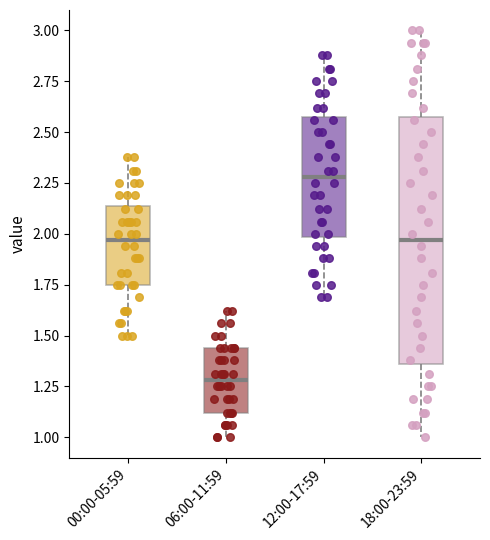

Reading left to right, transcribe this box plot: for each box, give where its median line is, the range the box spans, and where its two whiskers end, as read against the y-axis. The values are not printed on the chart, so give them approximately, as read against the axis.

00:00-05:59: median 1.95, box 1.75 to 2.15, whiskers 1.50 to 2.40
06:00-11:59: median 1.30, box 1.10 to 1.45, whiskers 1.00 to 1.60
12:00-17:59: median 2.30, box 2.00 to 2.60, whiskers 1.70 to 2.90
18:00-23:59: median 1.95, box 1.35 to 2.60, whiskers 1.00 to 3.00